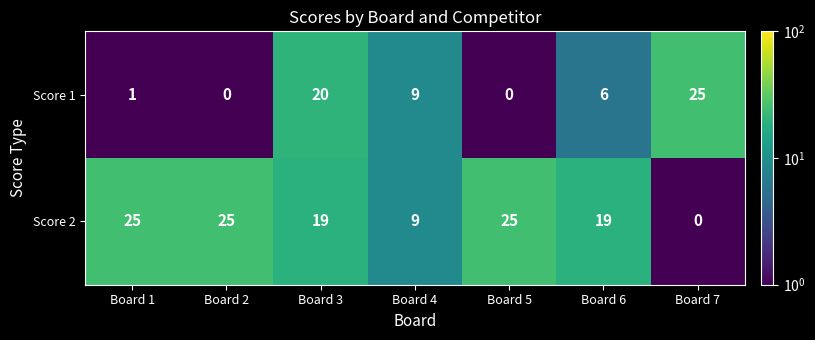

What is the maximum value for Score 2?

25